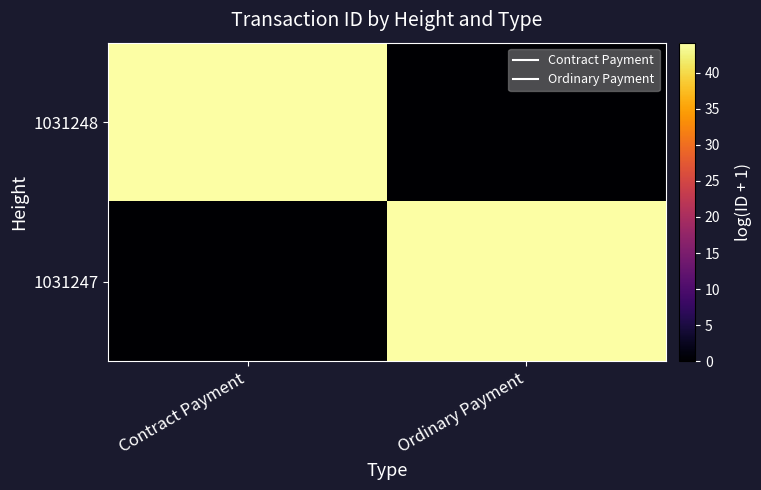

Rank the series by their average value, from highest to lowest.

1031247, 1031248